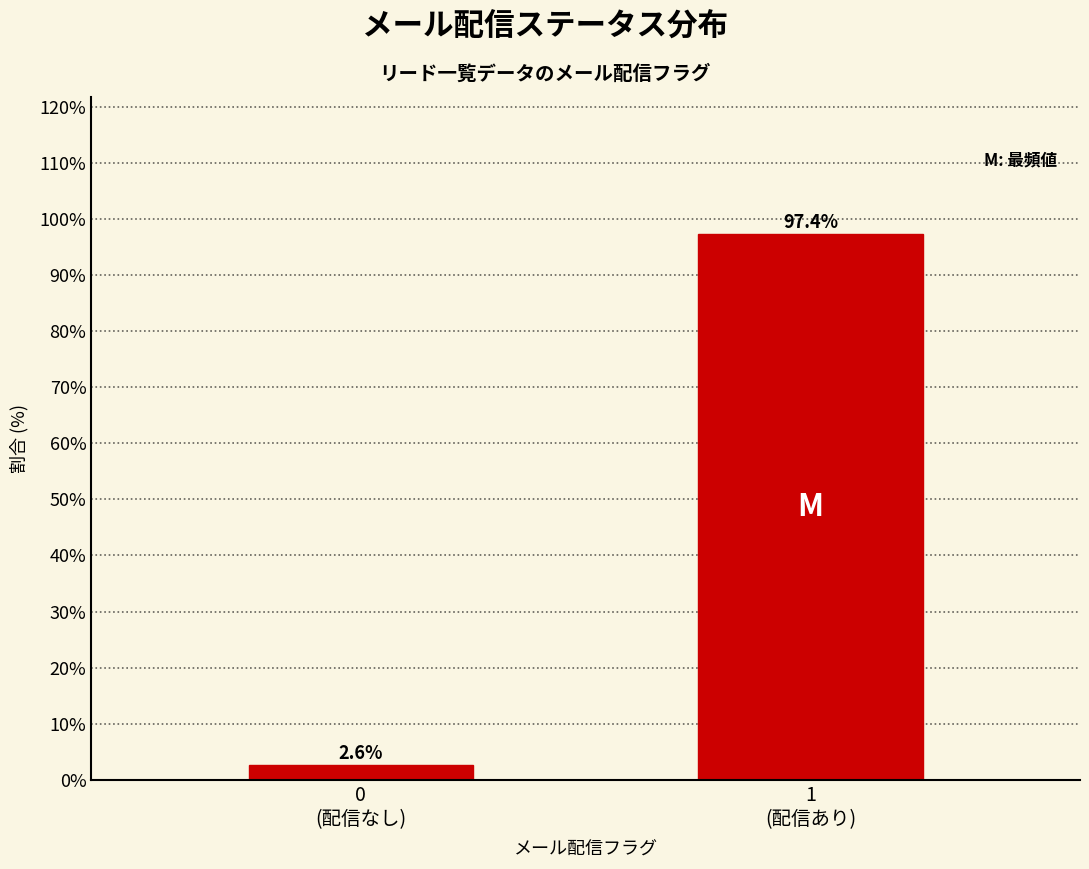

Reading left to right, list all the values displayed in this chart.

2.6	97.4